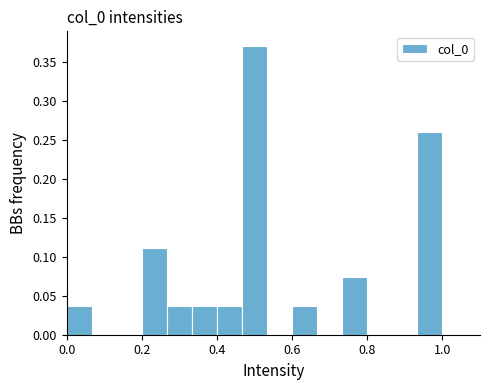

Read against the x-axis, roughly where is the centre of the tallest bar?

0.50